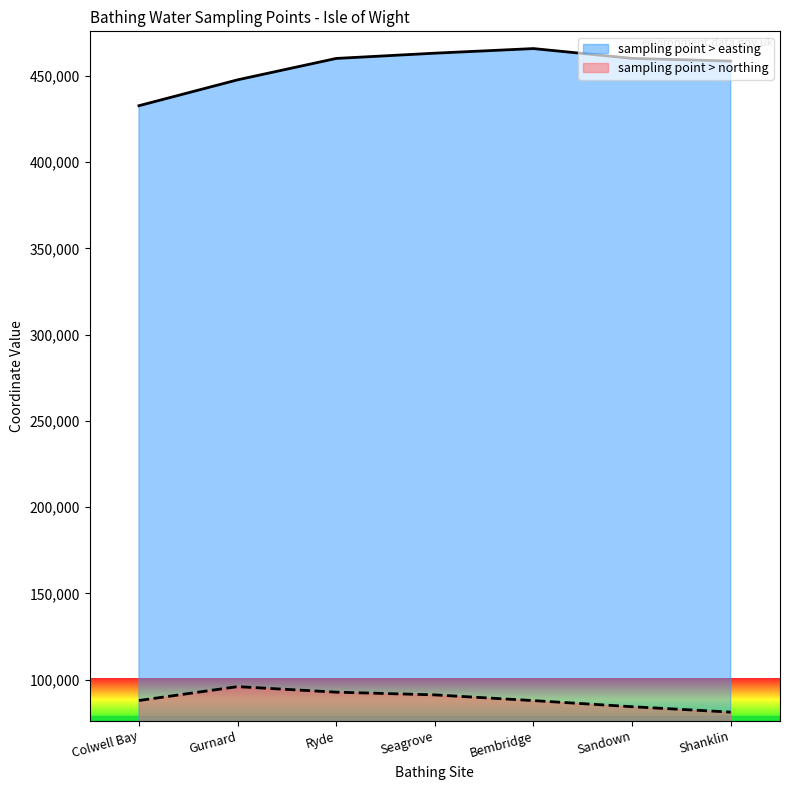

True or false: sampling point > northing has more than 1 interior local peaks.

False